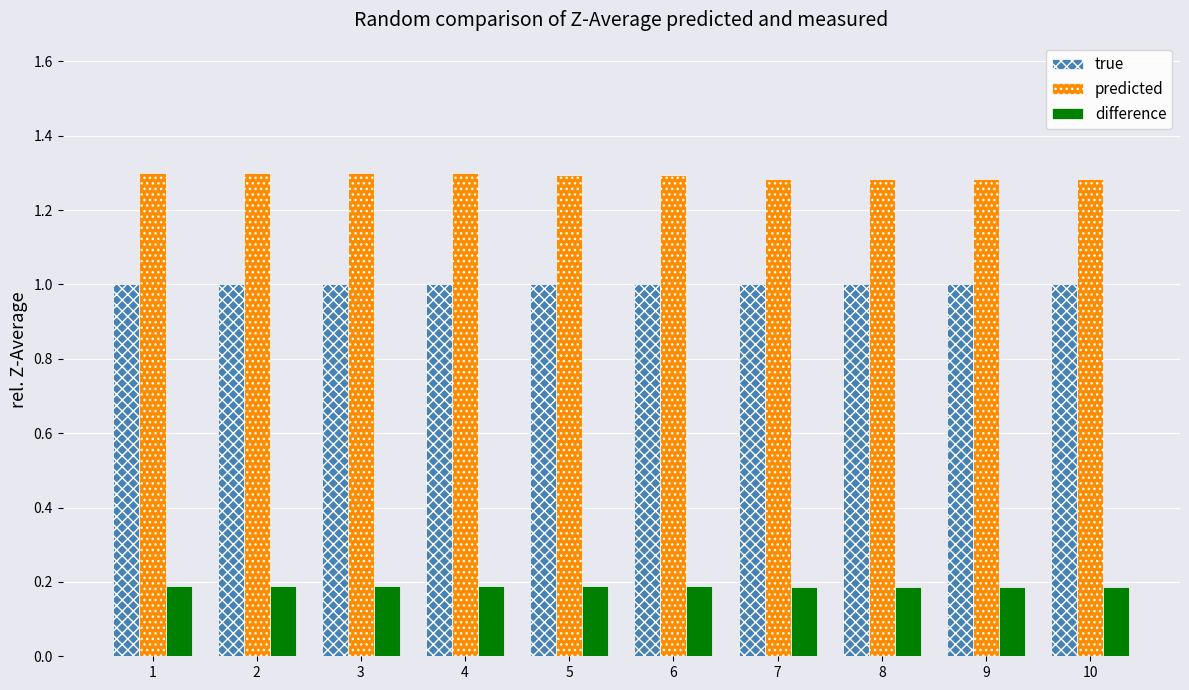

Rank the series by their maximum value, from highest to lowest.

predicted, true, difference